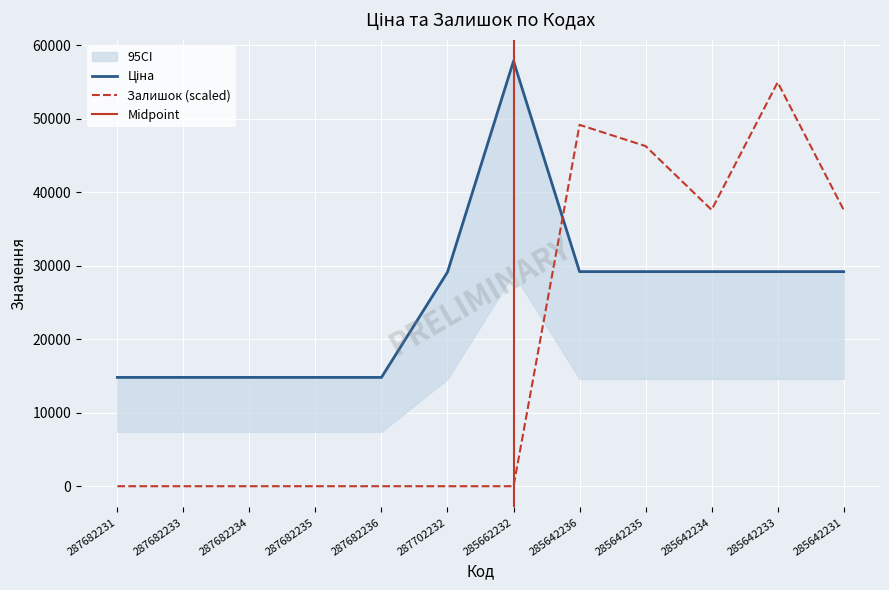

The value of Ціна at 285642235 is 29188.5. True or false?

True